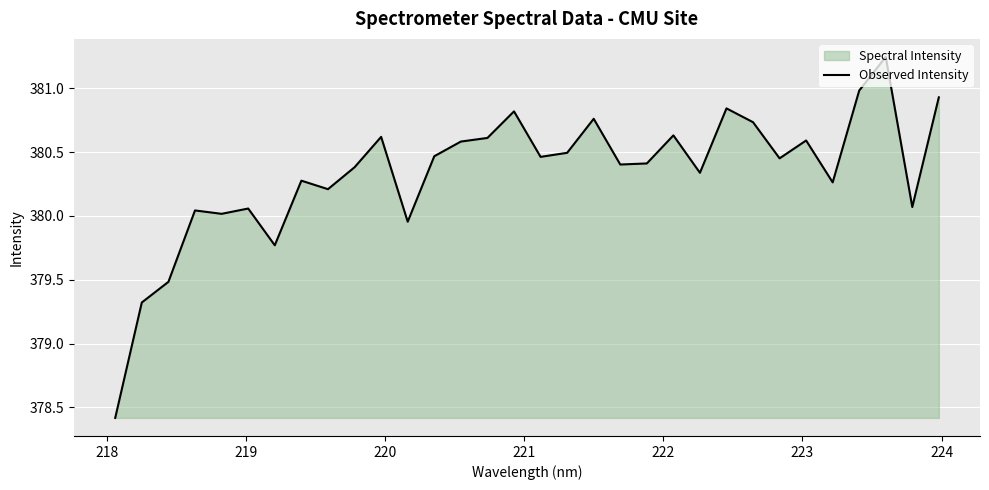

What is the difference between the maximum and minimum values?

2.8